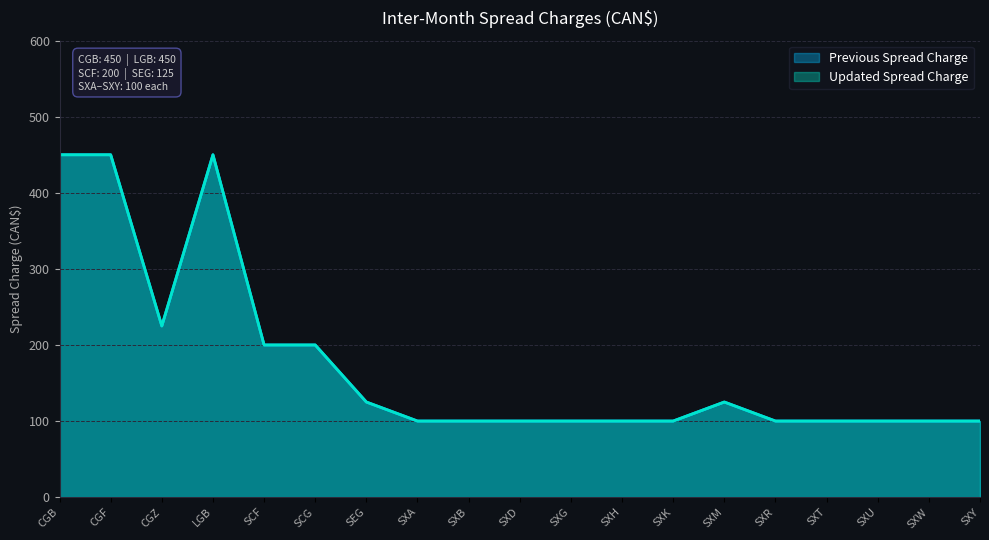

True or false: Previous Spread Charge has more than 0 interior local peaks.

True